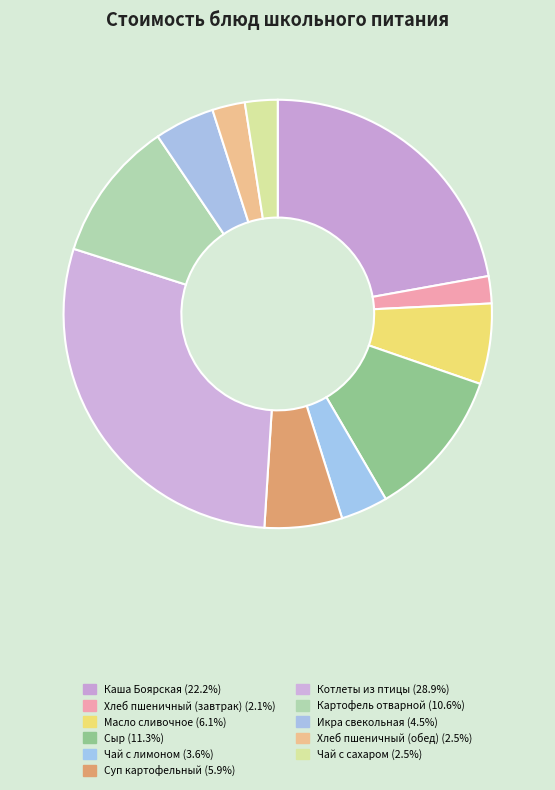

True or false: Масло сливочное accounts for 6% of the total.

True